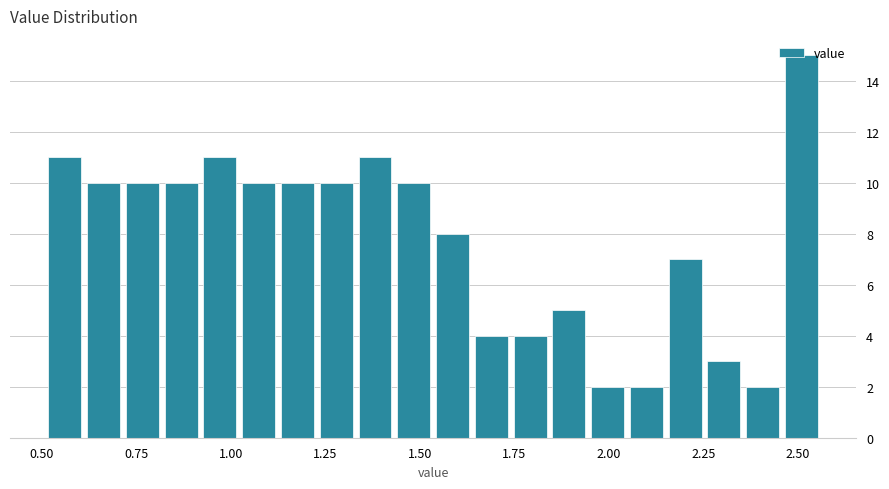

Read against the x-axis, roughly where is the centre of the tallest bar?

2.50